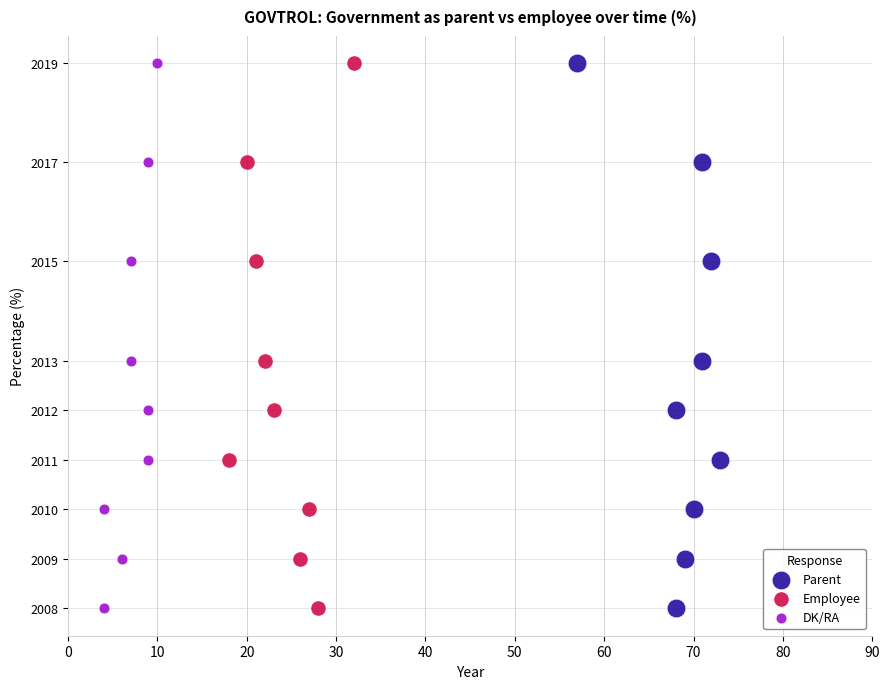

What are all the series names shown in the legend?

Parent, Employee, DK/RA